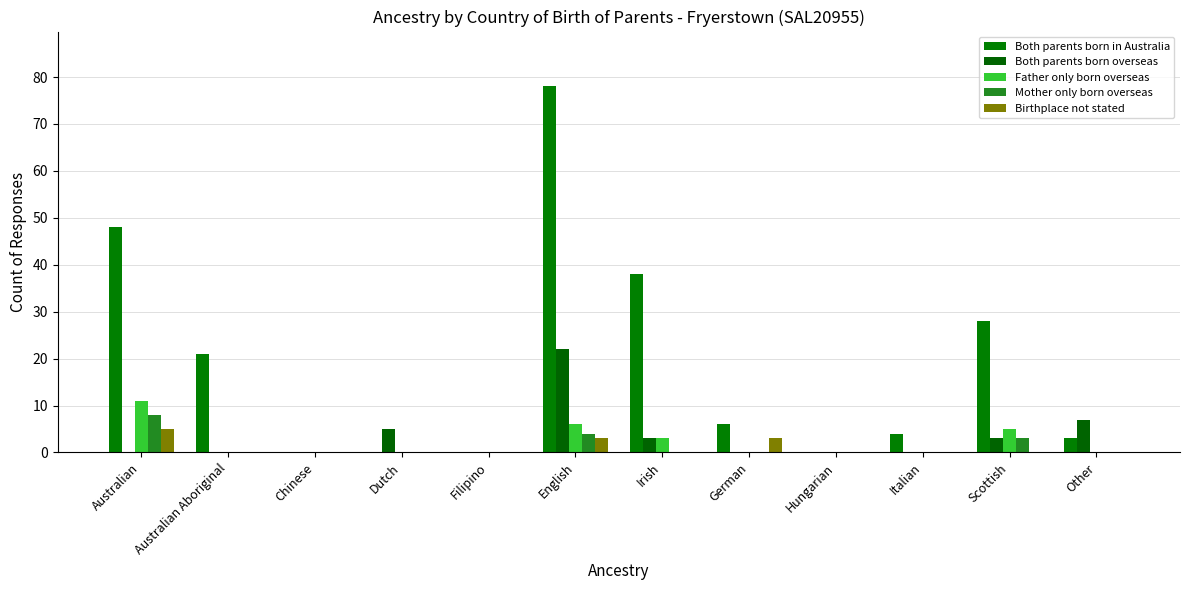

Rank the series at Scottish from lowest to highest value.

Birthplace not stated, Both parents born overseas, Mother only born overseas, Father only born overseas, Both parents born in Australia